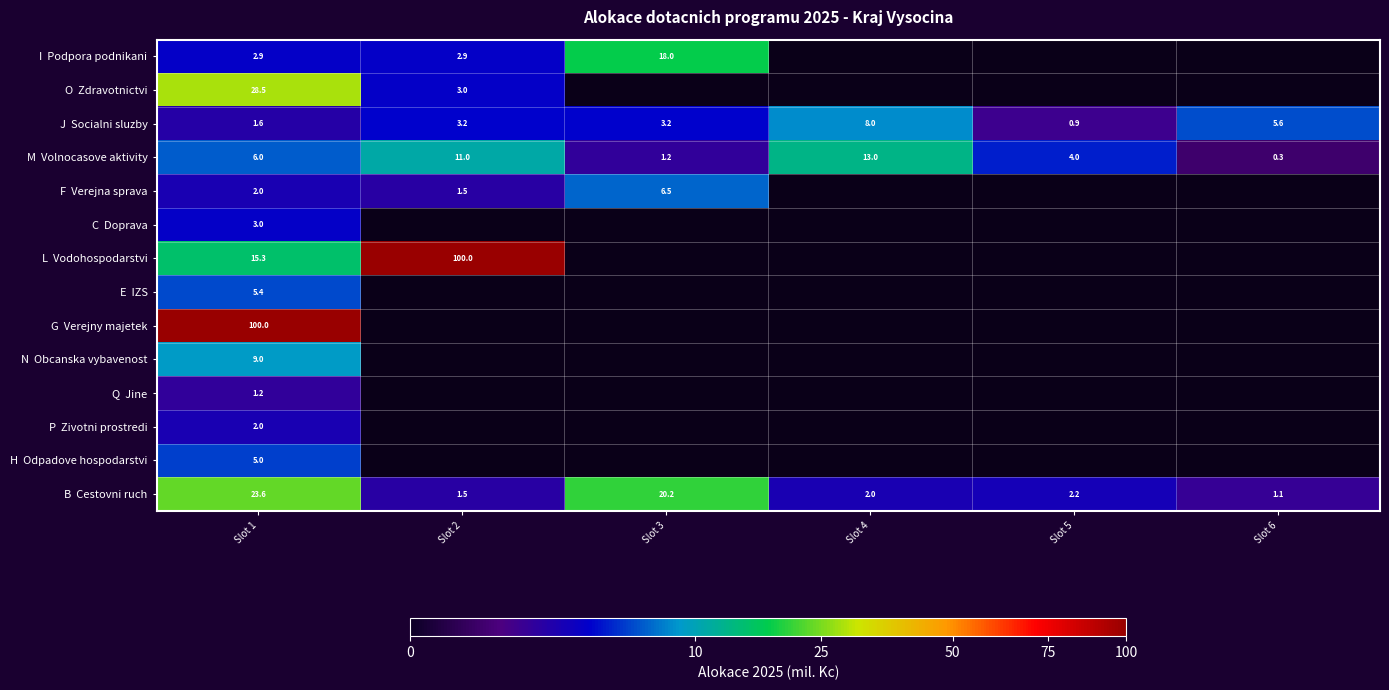

At which label does M Volnocasove aktivity reach its peak?

Slot 4